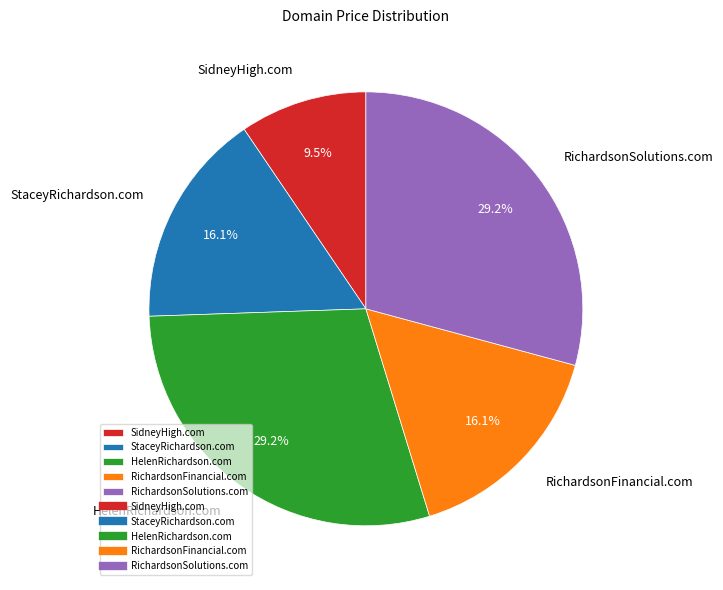

Which slice is the smallest?

SidneyHigh.com